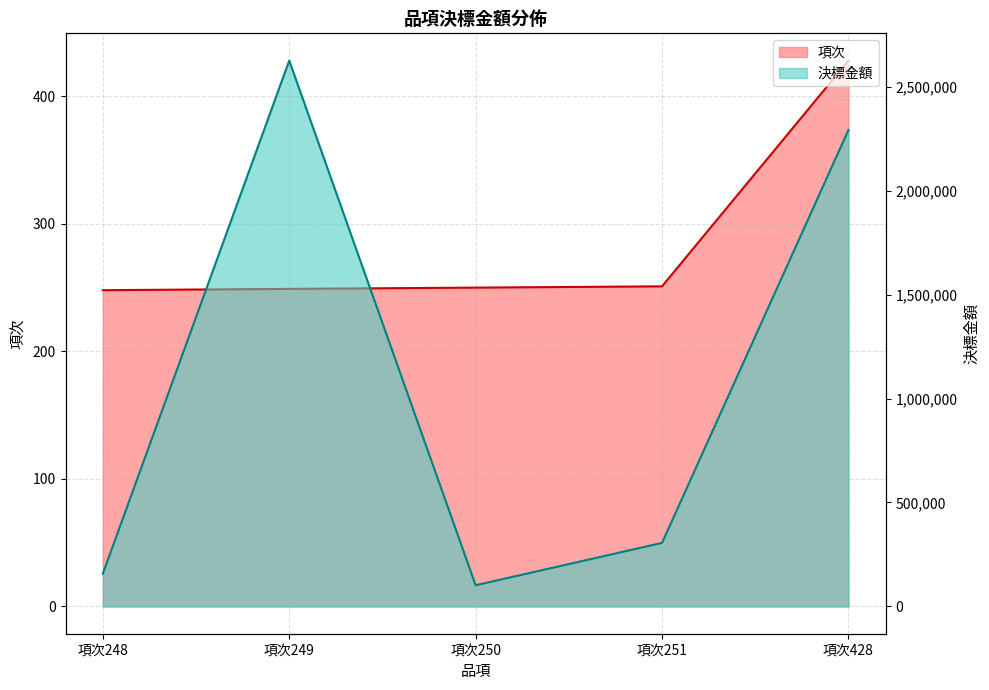

Rank the categories by 決標金額 value from highest to lowest.

項次249, 項次428, 項次251, 項次248, 項次250